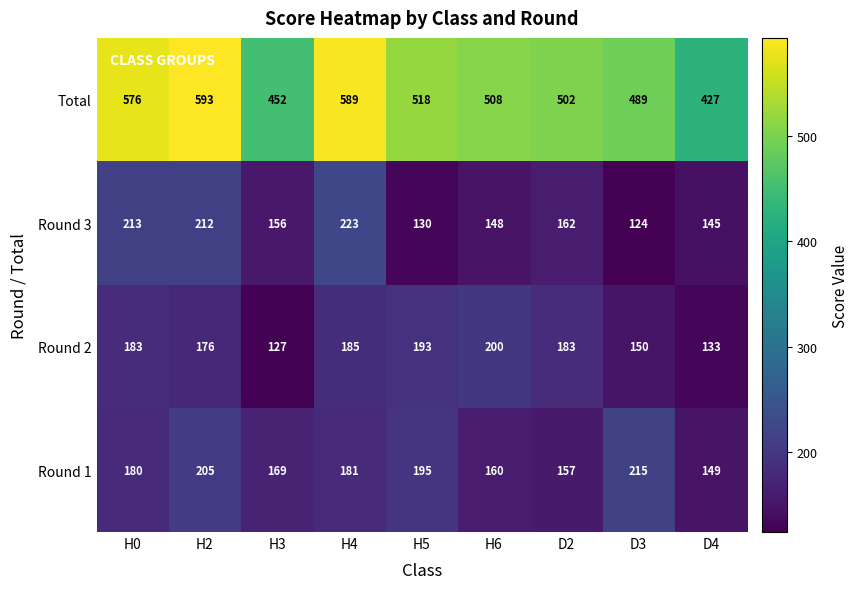

Which series has the largest range (max minus min)?

Total